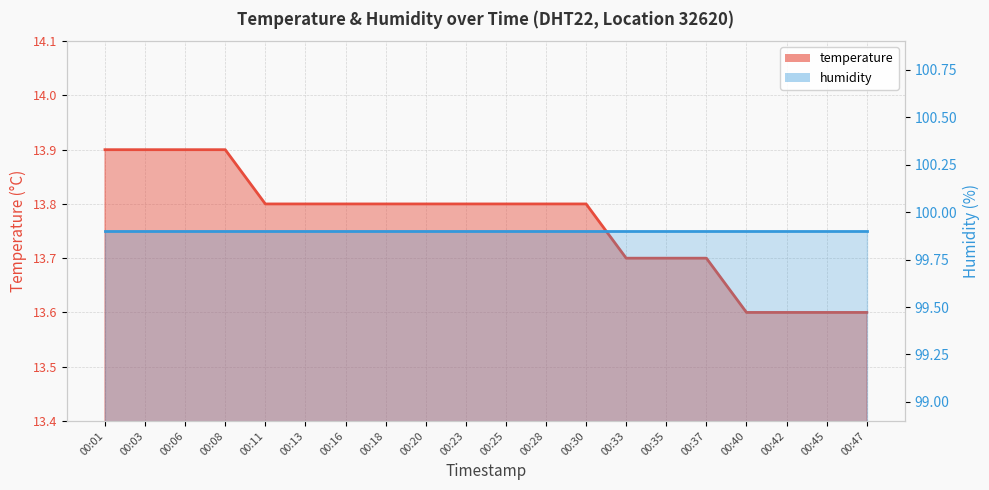

At which category does the chart reach its minimum across all series?

00:40